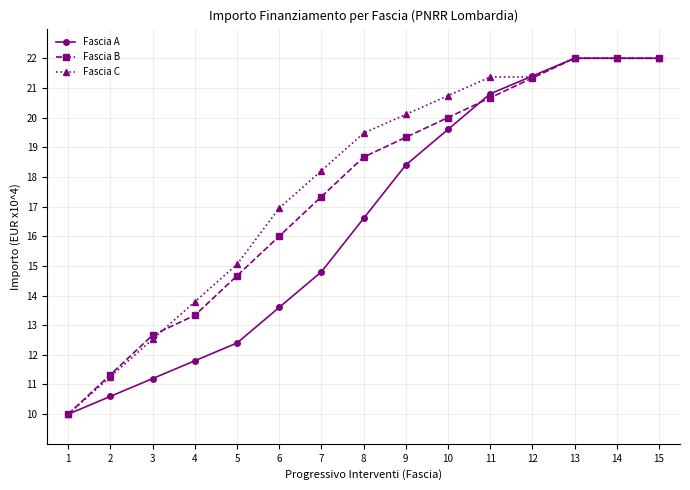

Rank the series at 3 from lowest to highest value.

Fascia A, Fascia C, Fascia B